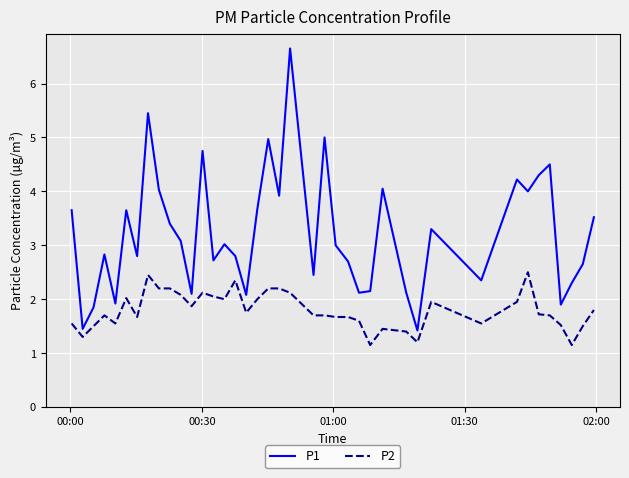

Rank the series by their average value, from lowest to highest.

P2, P1